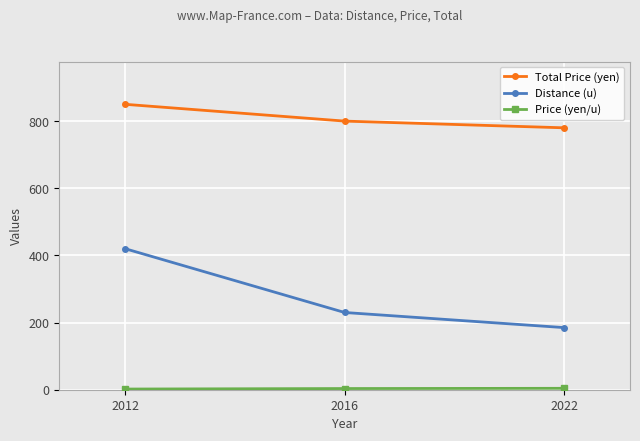

What is the sum of all Distance (u) values?

835.0